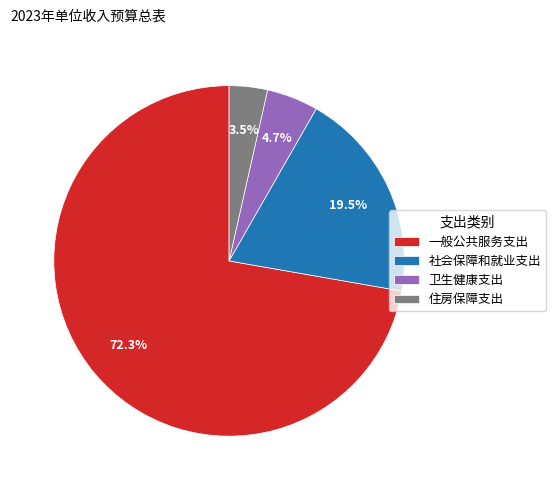

What is the smallest slice in the pie chart?

住房保障支出